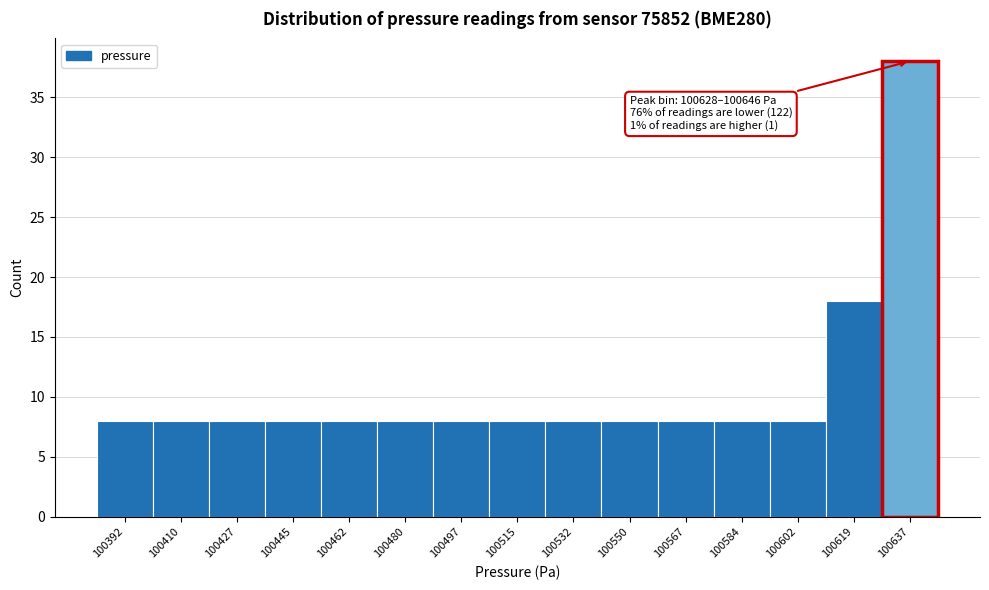

Which range on the x-axis has the tallest bar?

100628 to 100646